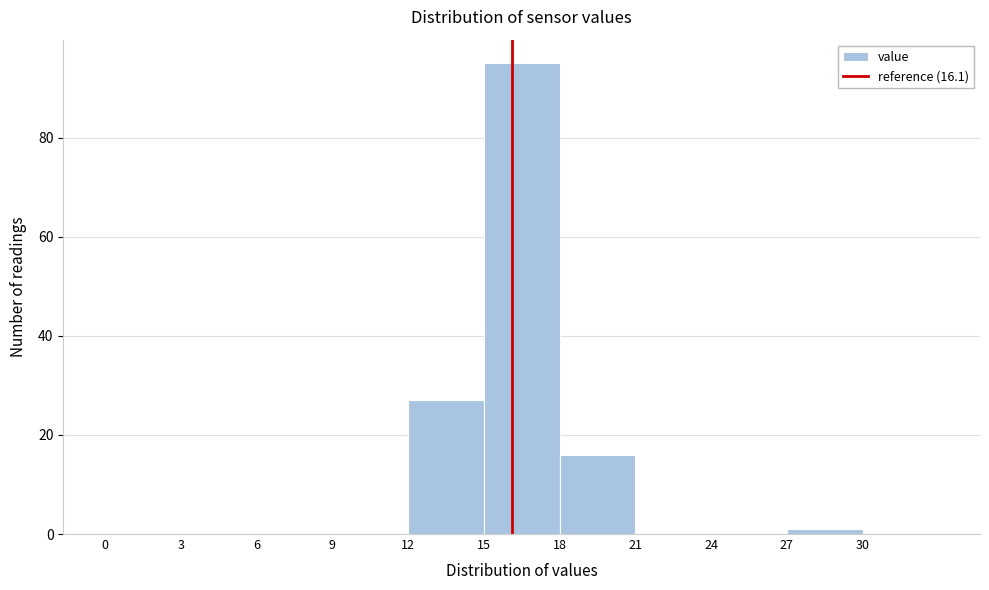

Reading left to right, list every bar in this chart as the range it spans on the x-axis followed by its height. The values are not printed on the chart, so give them approximately, as read against the axis.

0 to 3: 0
3 to 6: 0
6 to 9: 0
9 to 12: 0
12 to 15: 28
15 to 18: 96
18 to 21: 16
21 to 24: 0
24 to 27: 0
27 to 30: under 2
30 to 33: 0